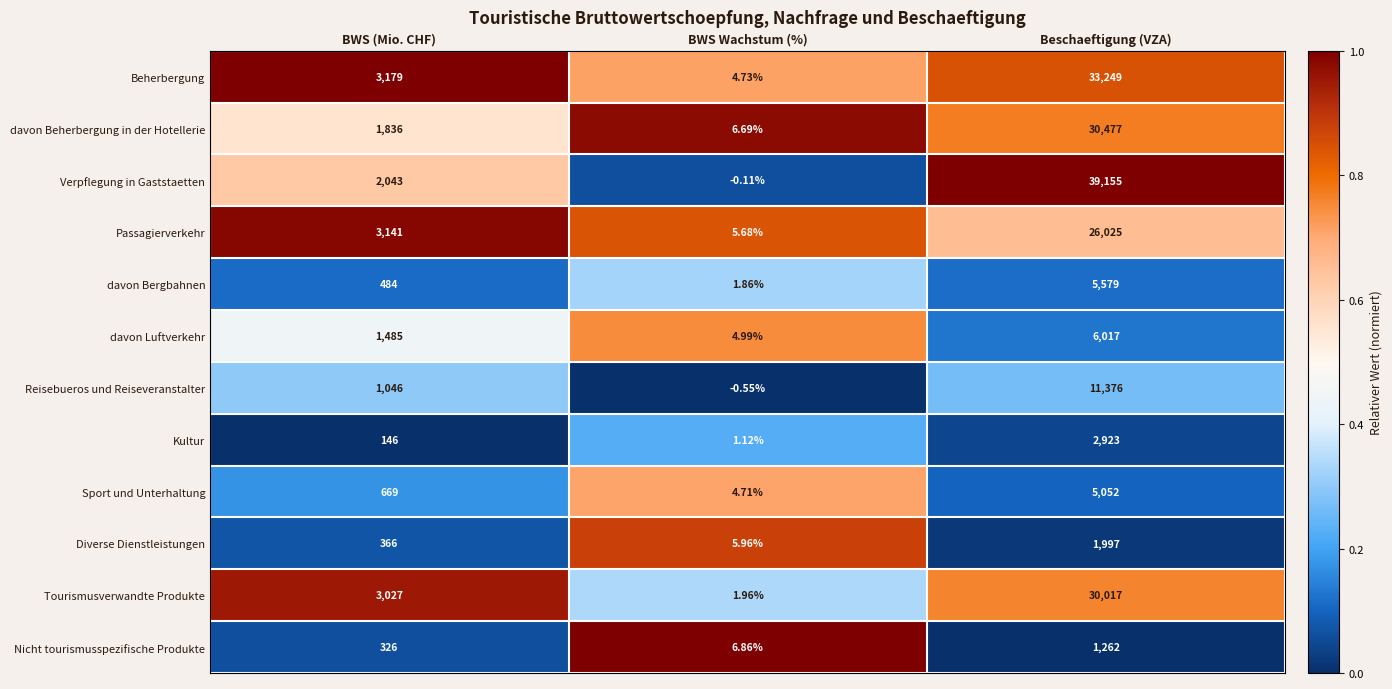

What is the spread (max minus min) of values at BWS Wachstum (%)?

7.4